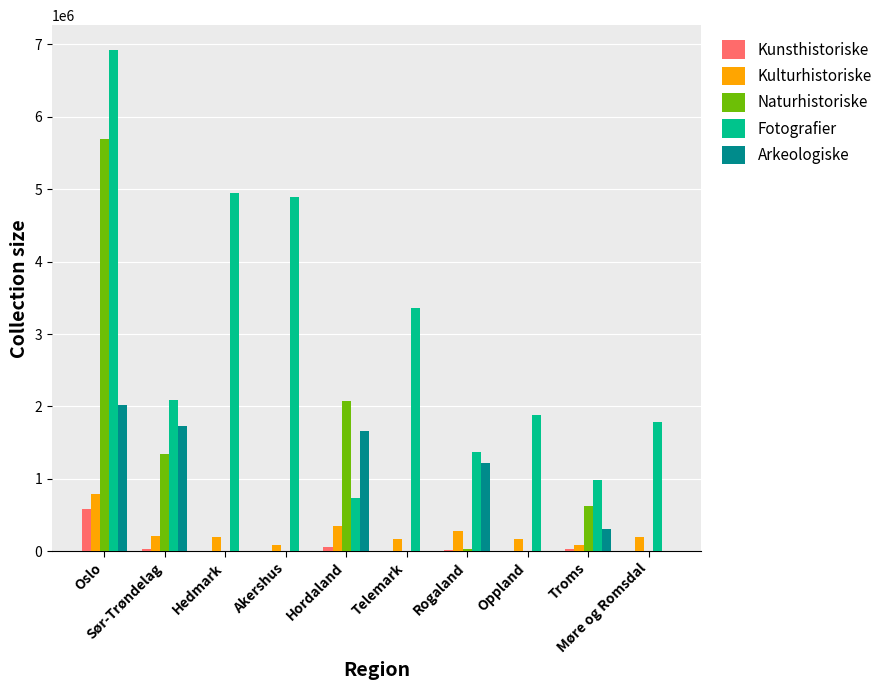

What is the maximum value shown in the chart?

6920718